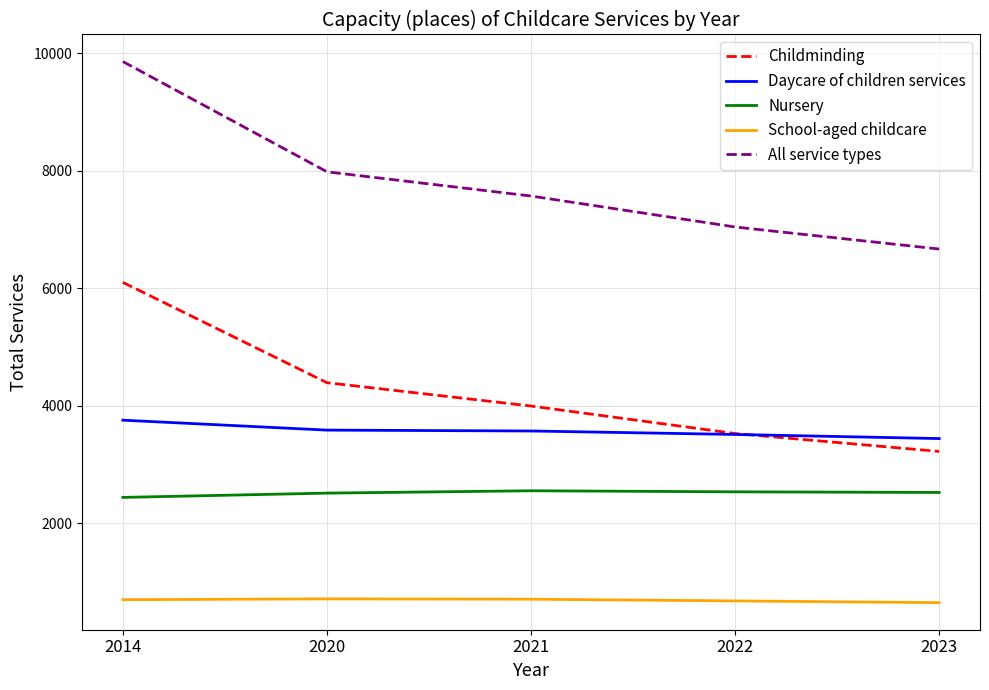

What is the smallest value displayed?

652